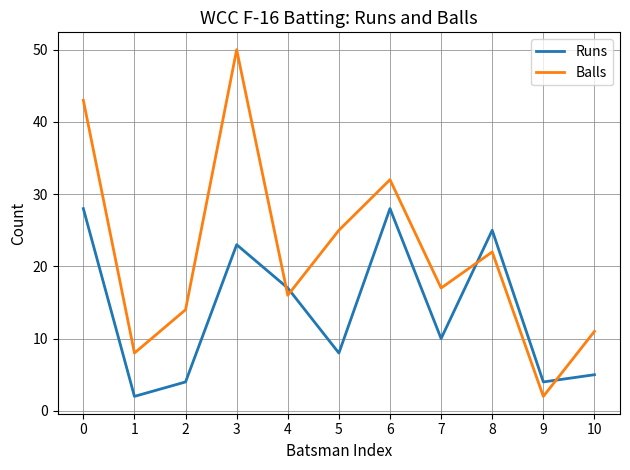

What is the sum of all Balls values?

240